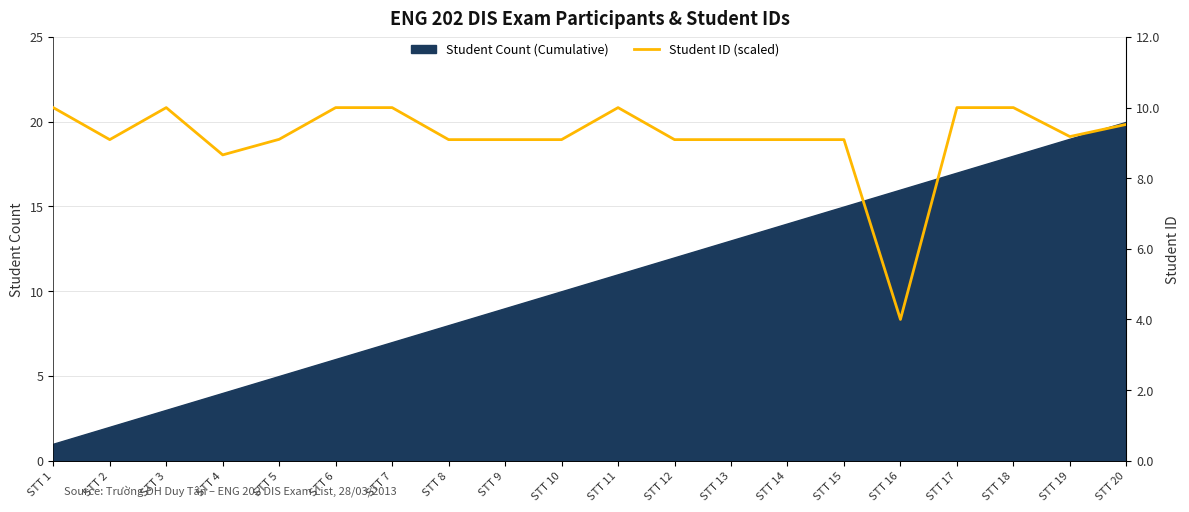

What is the greatest value displayed?

10.0